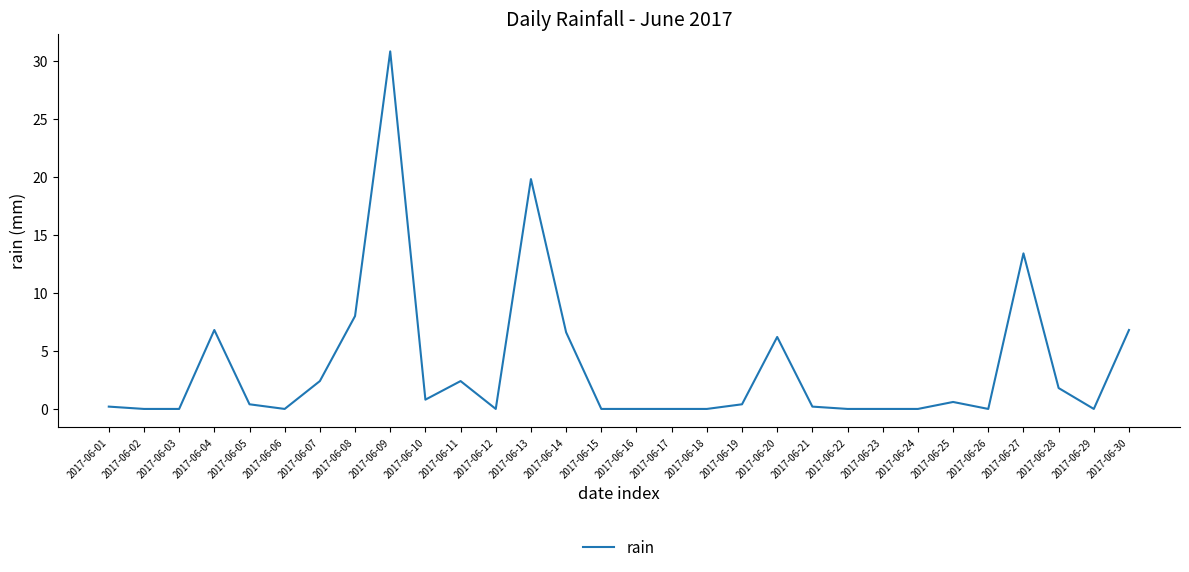

The chart shows a value of 0.0 at 2017-06-16. True or false?

True